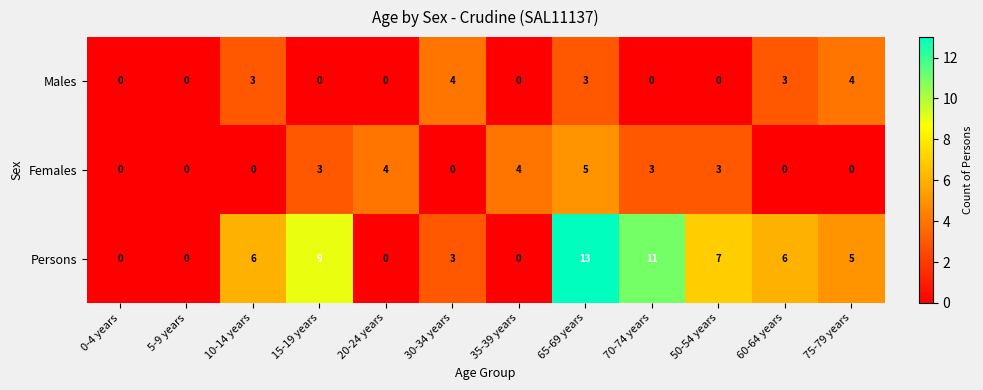

At which category is the sum across all series the highest?

65-69 years